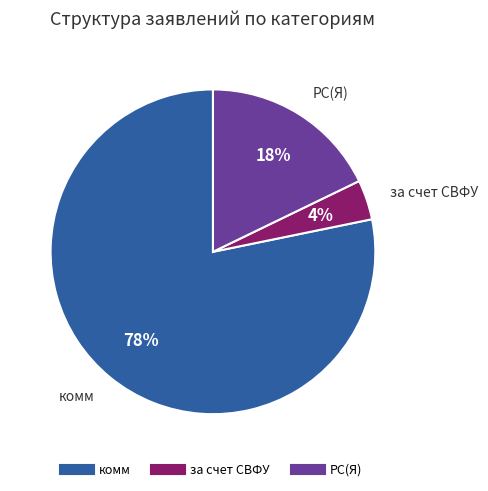

Does комм account for over 50% of the chart?

Yes